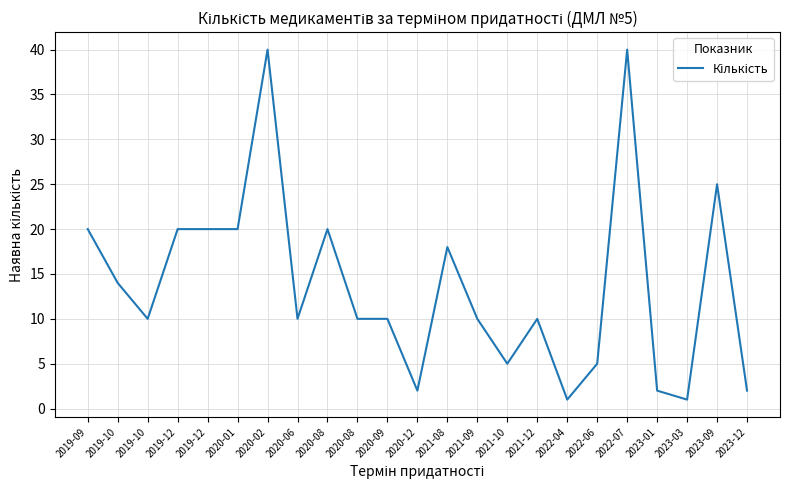

Does the chart have visible grid lines?

Yes